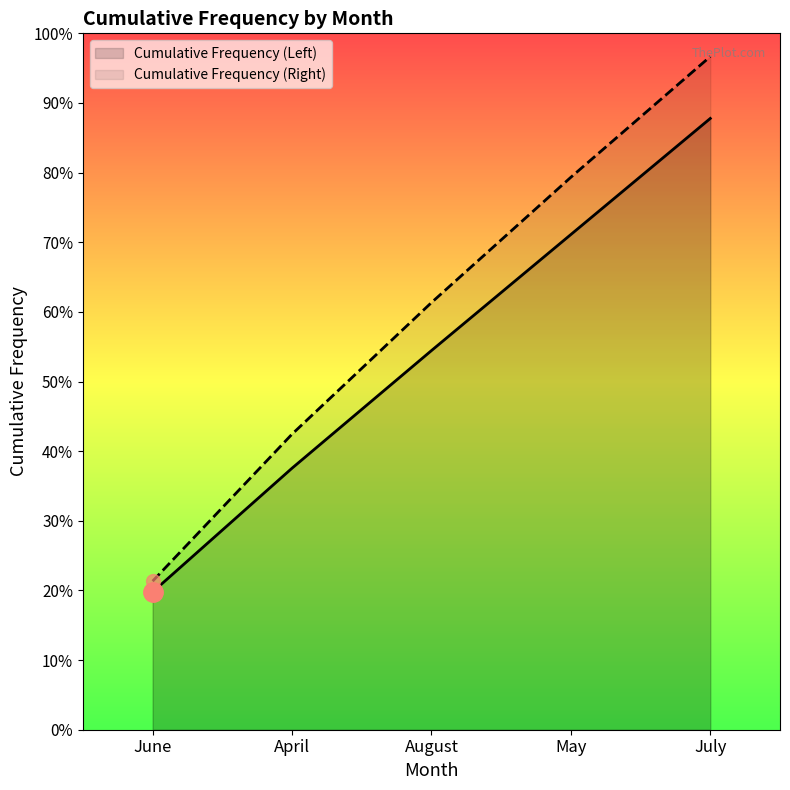

Rank the series at June from highest to lowest value.

Cumulative Frequency (Right), Cumulative Frequency (Left)